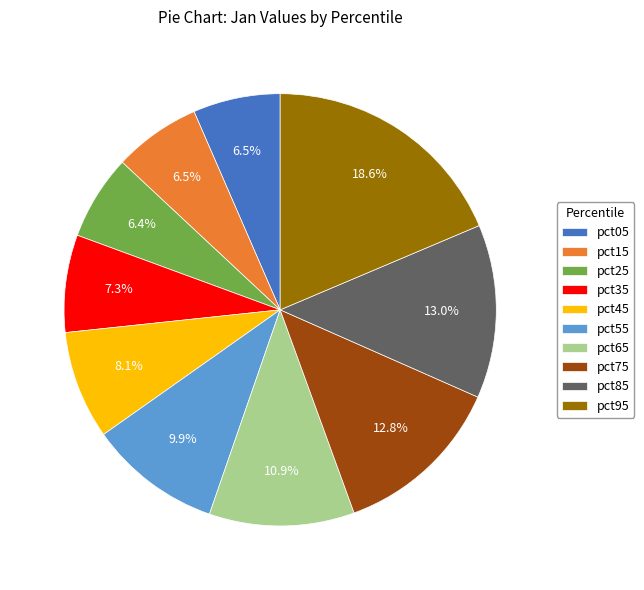

Combined, what portion of the pie is pct05 and pct25?

12.9%